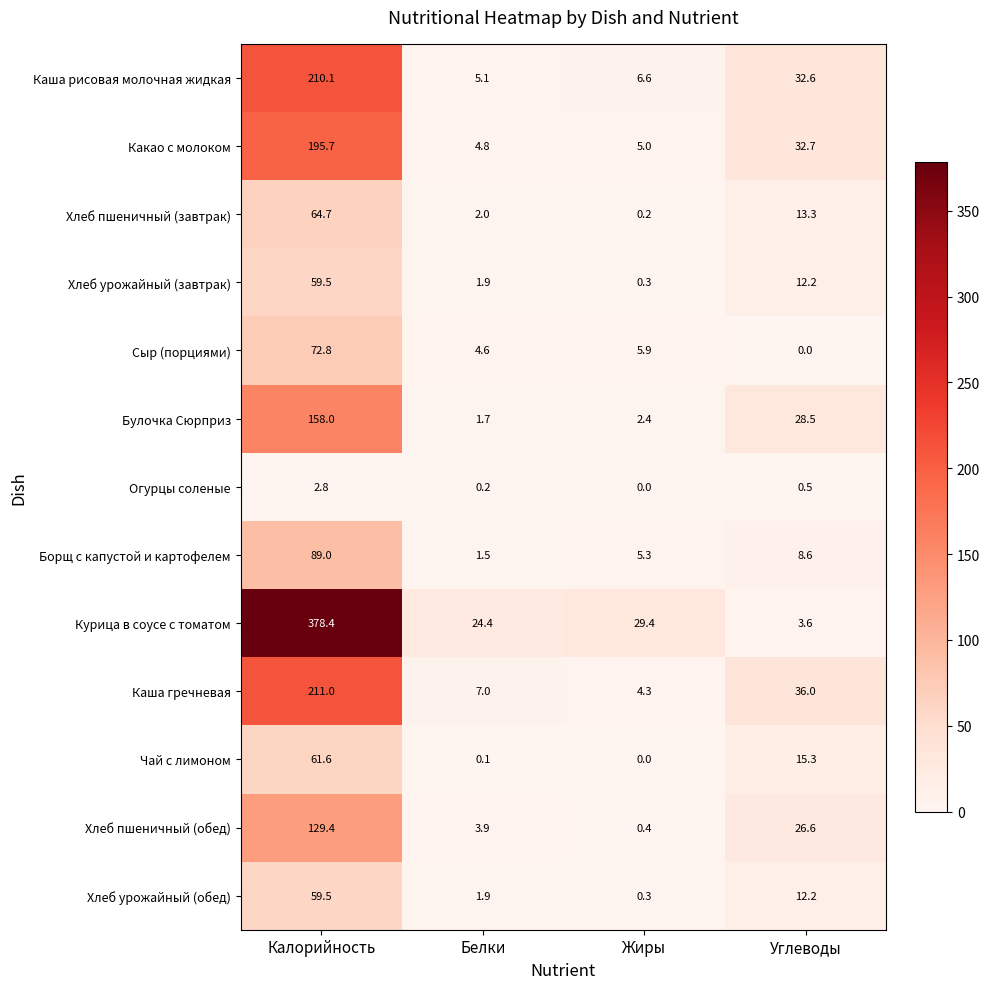

At how many categories does at least one series exceed 265?

1